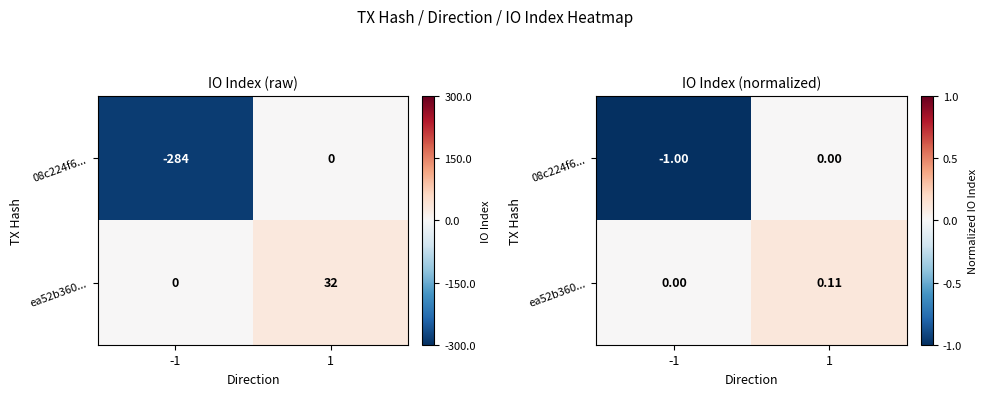

List the series in order of their peak value, highest first.

ea52b360..., 08c224f6...